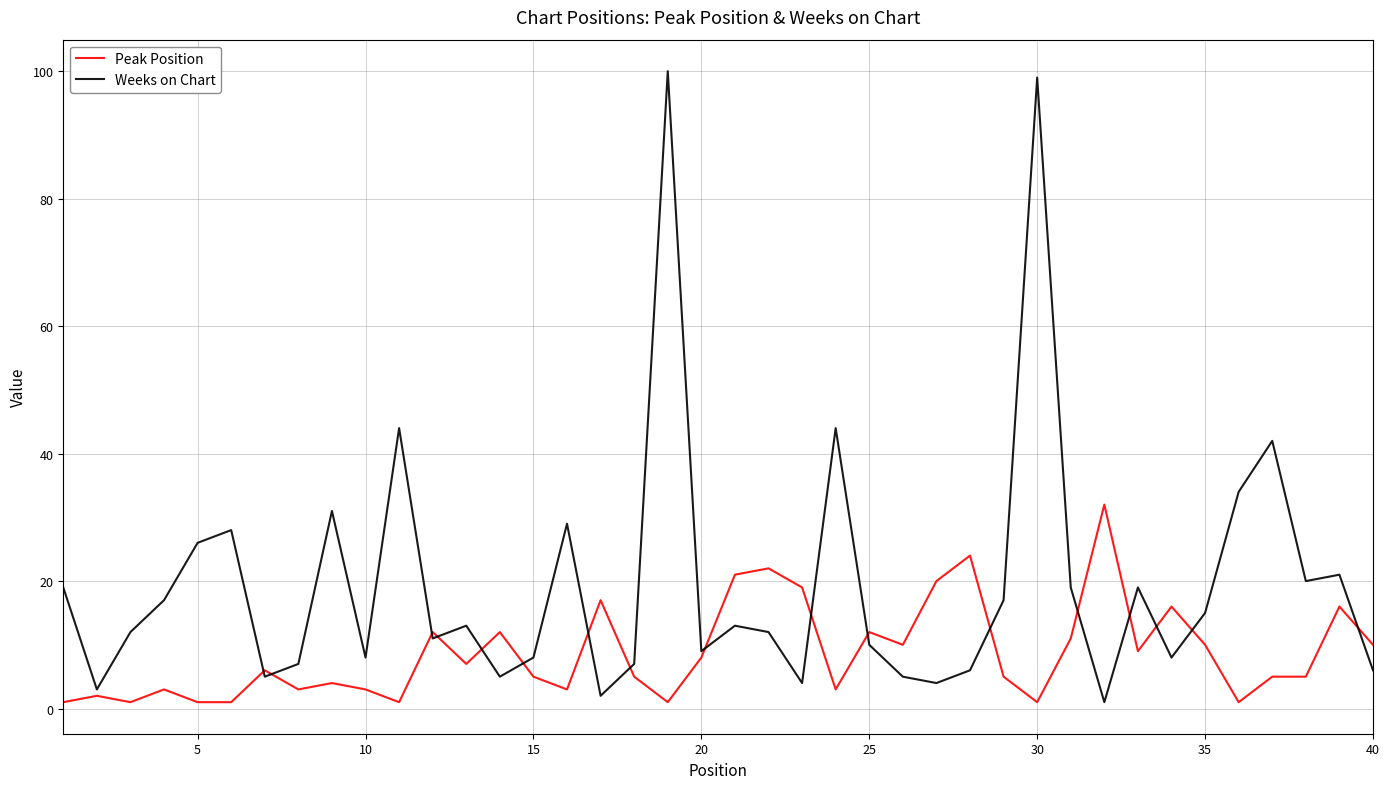

What is the minimum value for Weeks on Chart?

1